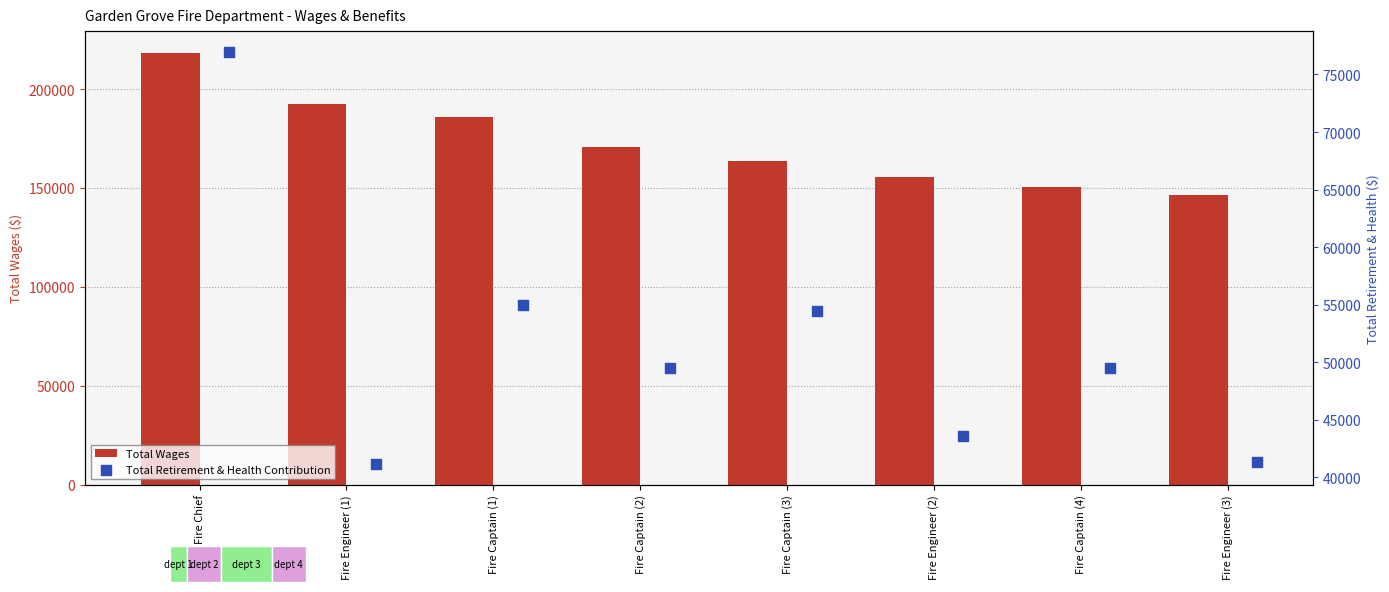

What is the sum of the Total Wages values at Fire Engineer (1) and Fire Captain (4)?

342633